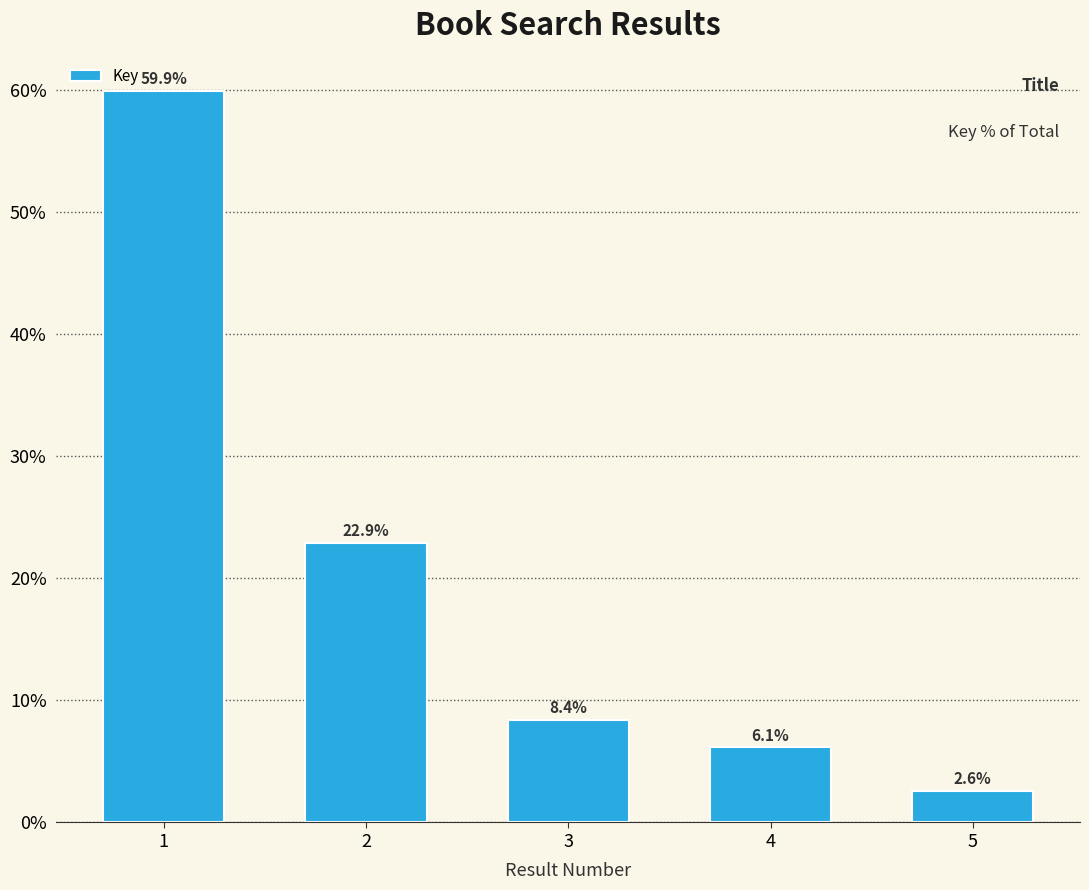

Is it true that the value at 4 is 6.1?

True